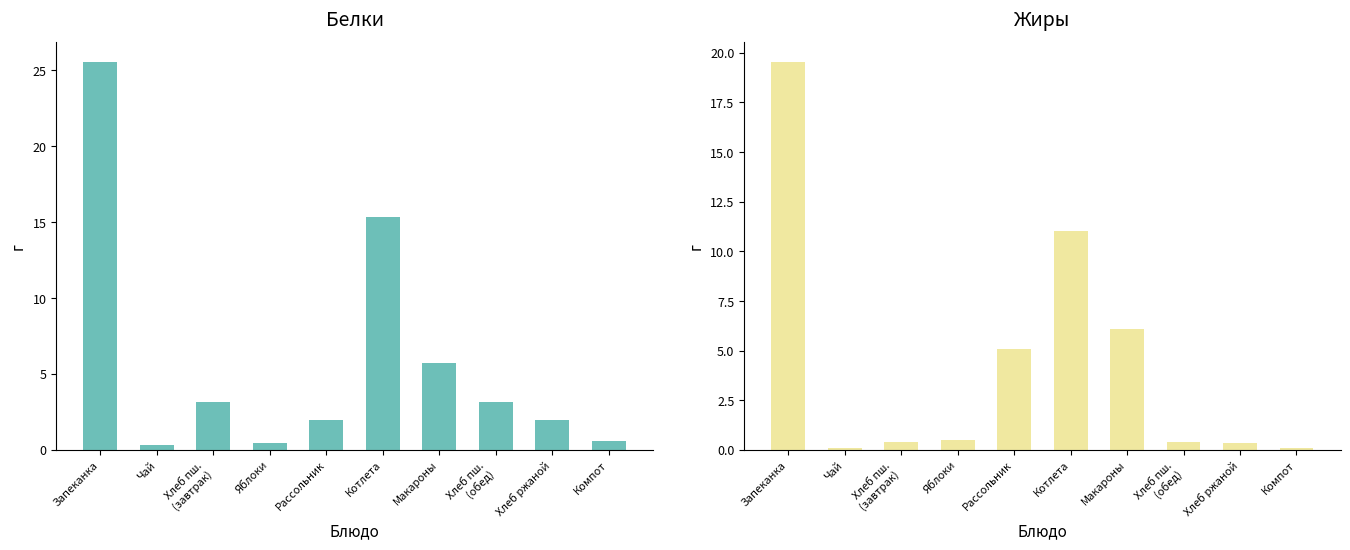

What is the spread (max minus min) of values at Хлеб пш.
(завтрак)?

2.8